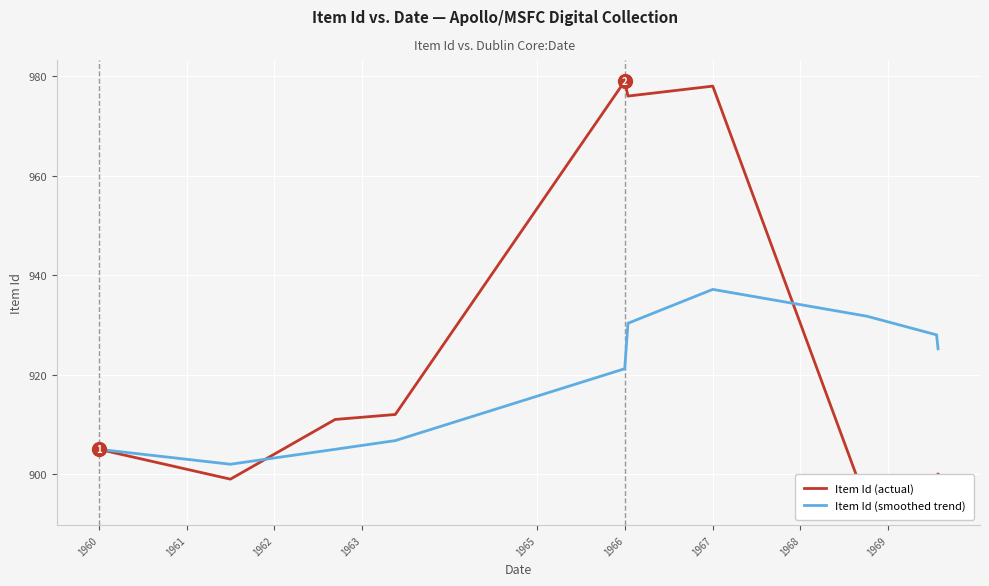

What is the sum of the Item Id (smoothed trend) values at 1962 and 1969?

1833.0